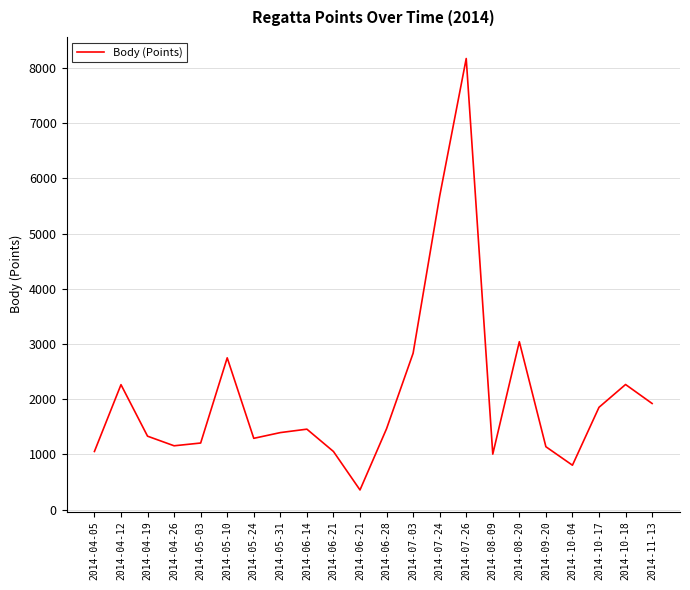

How many lines are shown in the chart?

1